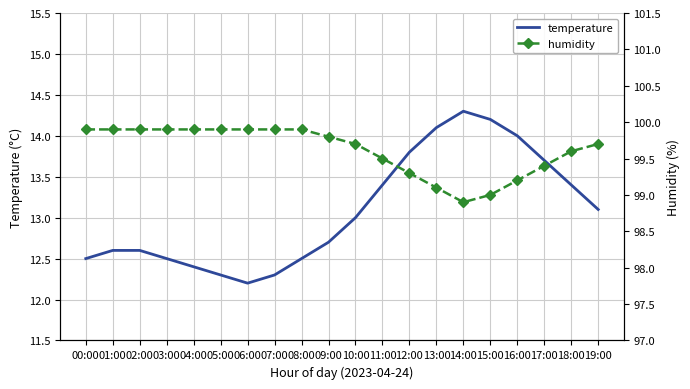

Rank the series by their average value, from lowest to highest.

temperature, humidity